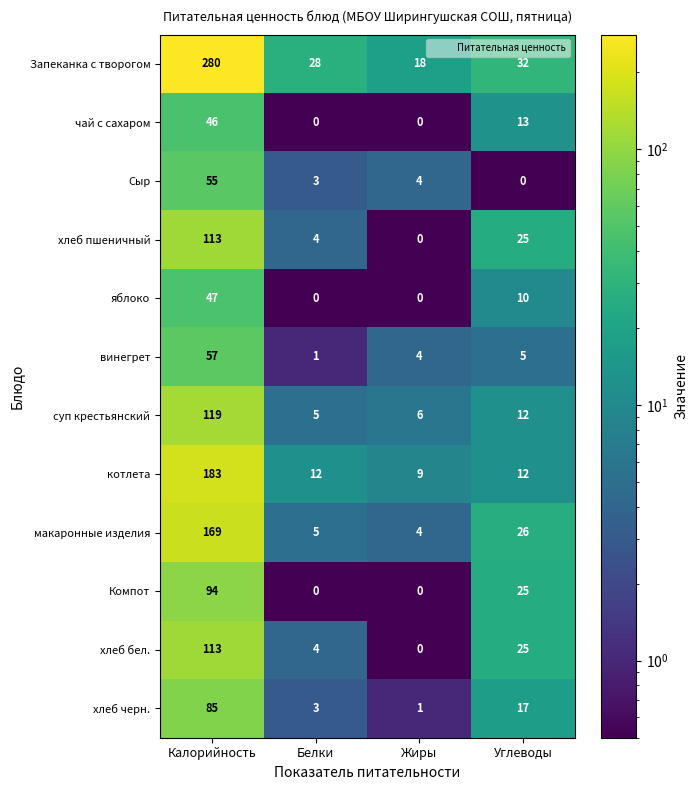

At which label does чай с сахаром reach its peak?

Калорийность